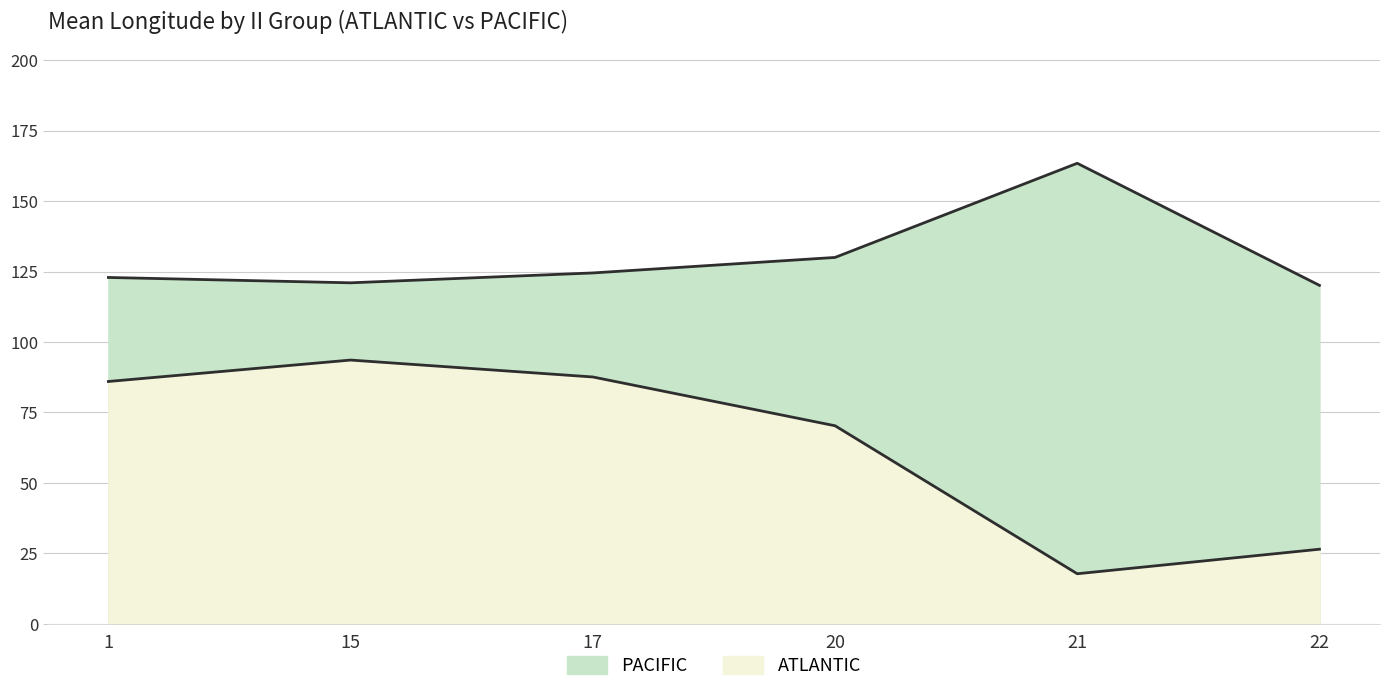

Which category has the highest value across all series?

21